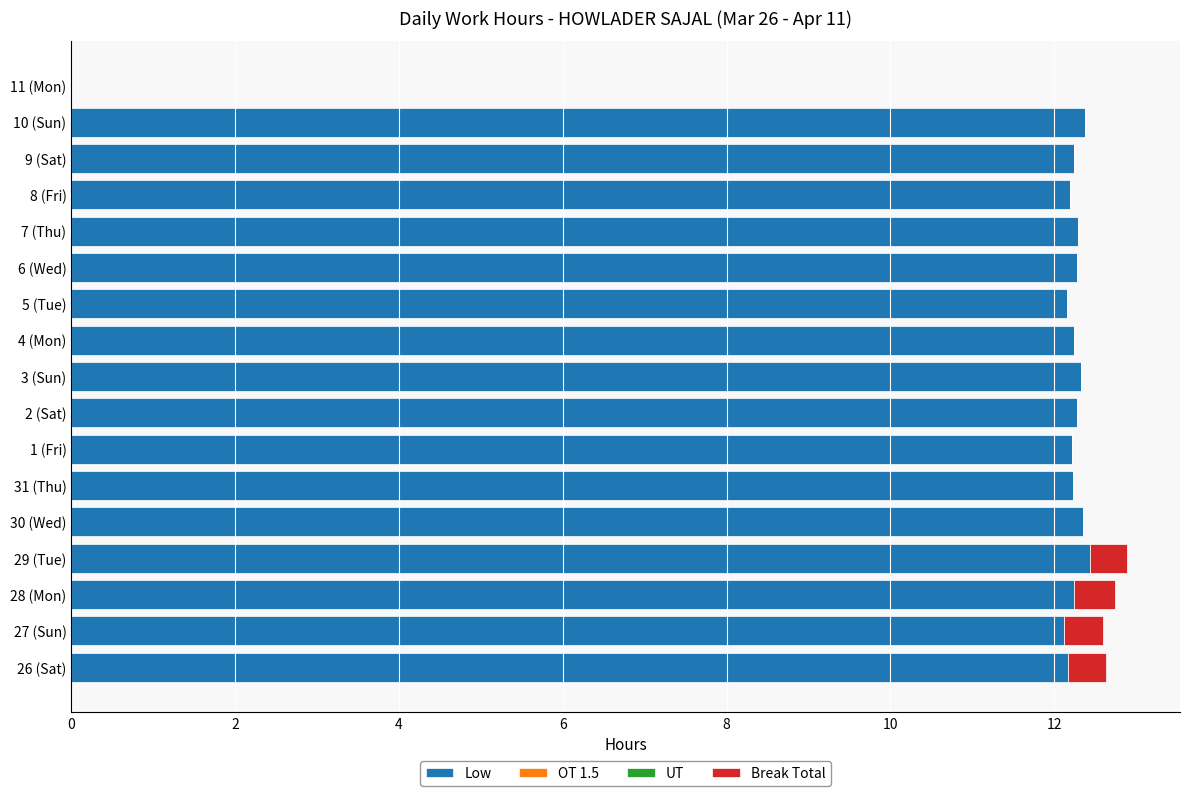

How many data points does each series have?

17